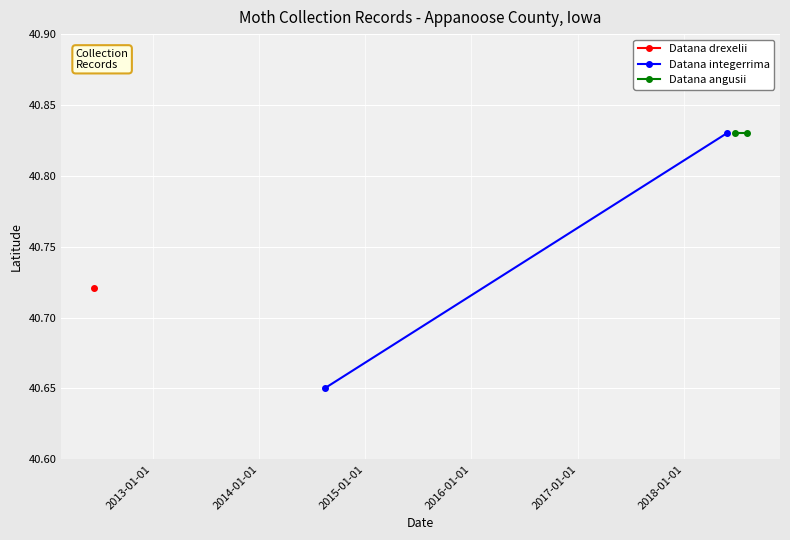

What is the sum of all Datana integerrima values?

81.5